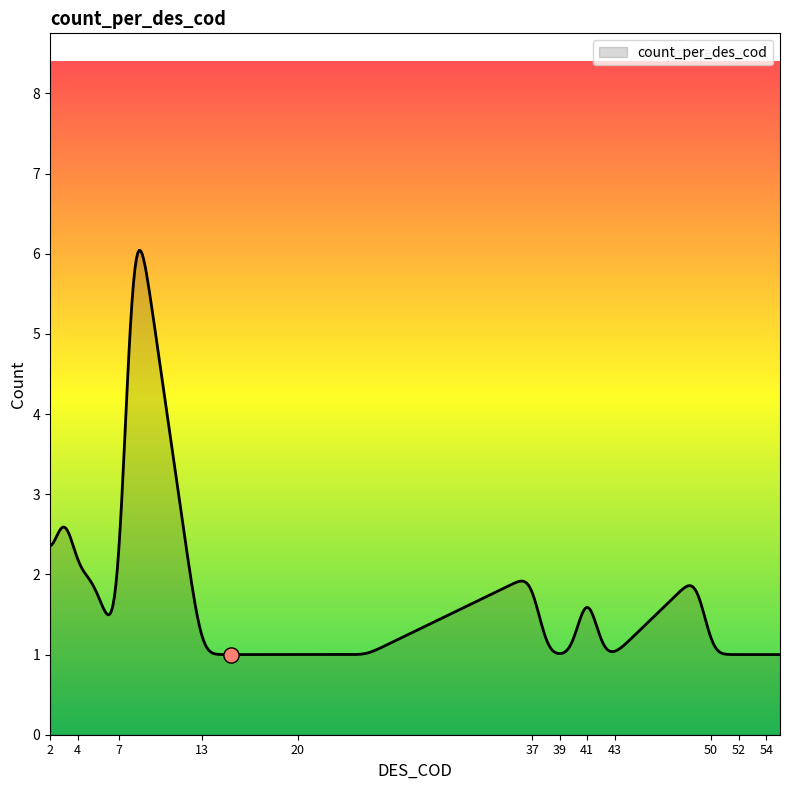

What is the smallest value displayed?

1.0